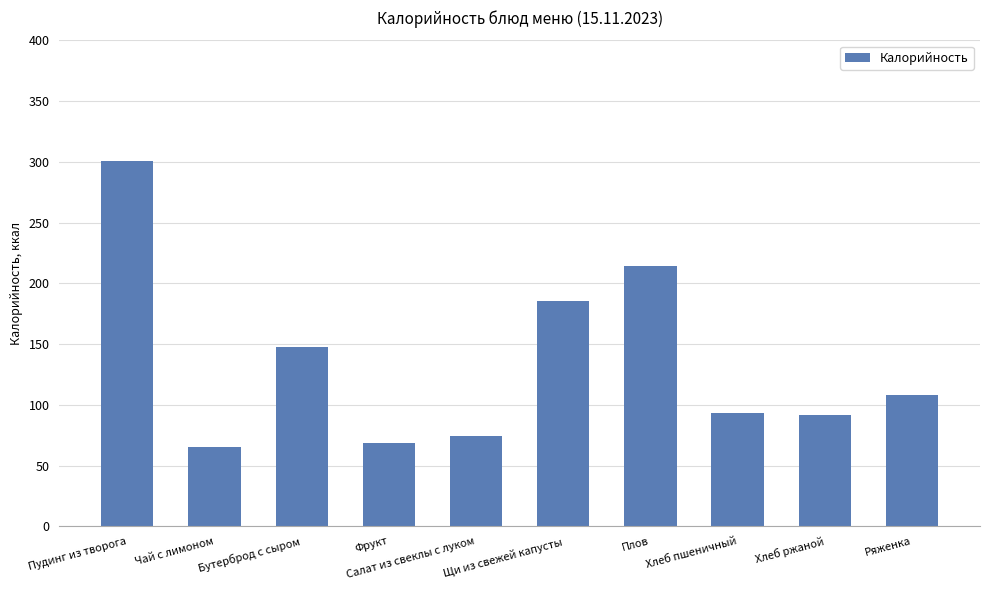

What is the change in value from Плов to Хлеб пшеничный?

-120.8